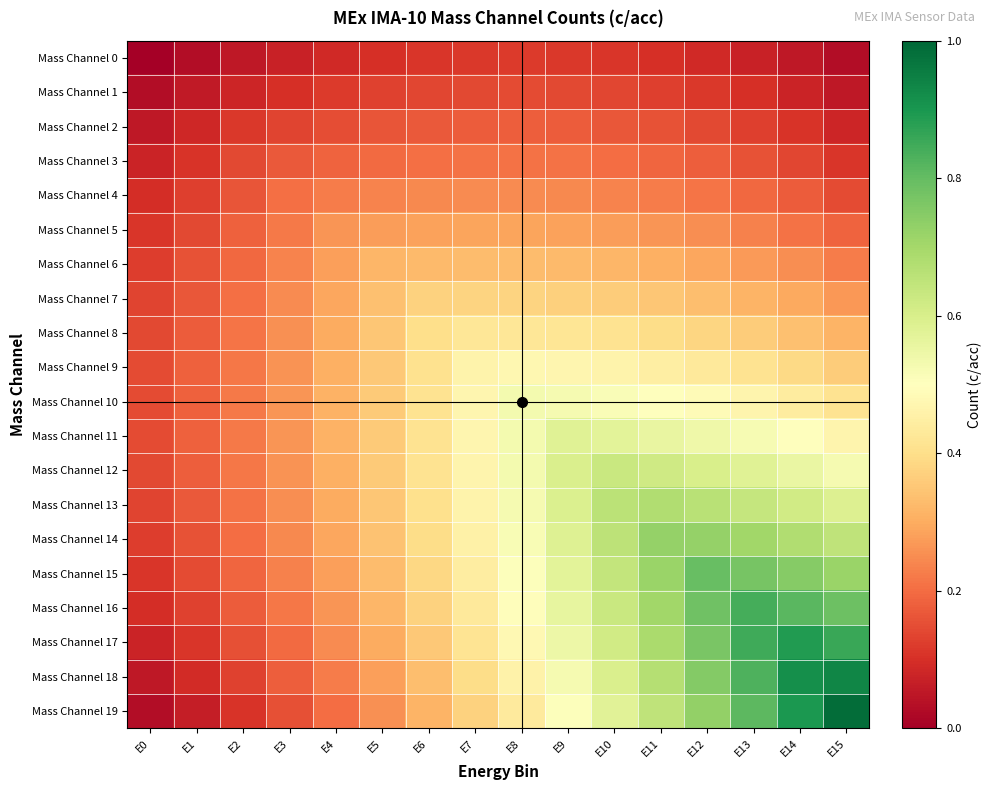

Reading left to right, list all the values displayed in this chart.

Mass Channel 0: E0=0.0	E1=0.0	E2=0.1	E3=0.1	E4=0.1	E5=0.1	E6=0.1	E7=0.1	E8=0.1	E9=0.1	E10=0.1	E11=0.1	E12=0.1	E13=0.1	E14=0.1	E15=0.0
Mass Channel 1: E0=0.0	E1=0.1	E2=0.1	E3=0.1	E4=0.1	E5=0.1	E6=0.1	E7=0.1	E8=0.1	E9=0.1	E10=0.1	E11=0.1	E12=0.1	E13=0.1	E14=0.1	E15=0.1
Mass Channel 2: E0=0.1	E1=0.1	E2=0.1	E3=0.1	E4=0.1	E5=0.2	E6=0.2	E7=0.2	E8=0.2	E9=0.2	E10=0.2	E11=0.2	E12=0.1	E13=0.1	E14=0.1	E15=0.1
Mass Channel 3: E0=0.1	E1=0.1	E2=0.1	E3=0.2	E4=0.2	E5=0.2	E6=0.2	E7=0.2	E8=0.2	E9=0.2	E10=0.2	E11=0.2	E12=0.2	E13=0.2	E14=0.1	E15=0.1
Mass Channel 4: E0=0.1	E1=0.1	E2=0.2	E3=0.2	E4=0.2	E5=0.2	E6=0.2	E7=0.2	E8=0.2	E9=0.2	E10=0.2	E11=0.2	E12=0.2	E13=0.2	E14=0.2	E15=0.1
Mass Channel 5: E0=0.1	E1=0.1	E2=0.2	E3=0.2	E4=0.3	E5=0.3	E6=0.3	E7=0.3	E8=0.3	E9=0.3	E10=0.3	E11=0.3	E12=0.2	E13=0.2	E14=0.2	E15=0.2
Mass Channel 6: E0=0.1	E1=0.2	E2=0.2	E3=0.2	E4=0.3	E5=0.3	E6=0.3	E7=0.3	E8=0.3	E9=0.3	E10=0.3	E11=0.3	E12=0.3	E13=0.3	E14=0.2	E15=0.2
Mass Channel 7: E0=0.1	E1=0.2	E2=0.2	E3=0.2	E4=0.3	E5=0.3	E6=0.4	E7=0.4	E8=0.4	E9=0.4	E10=0.4	E11=0.4	E12=0.3	E13=0.3	E14=0.3	E15=0.3
Mass Channel 8: E0=0.1	E1=0.2	E2=0.2	E3=0.3	E4=0.3	E5=0.3	E6=0.4	E7=0.4	E8=0.4	E9=0.4	E10=0.4	E11=0.4	E12=0.4	E13=0.4	E14=0.3	E15=0.3
Mass Channel 9: E0=0.1	E1=0.2	E2=0.2	E3=0.3	E4=0.3	E5=0.4	E6=0.4	E7=0.5	E8=0.5	E9=0.5	E10=0.5	E11=0.4	E12=0.4	E13=0.4	E14=0.4	E15=0.4
Mass Channel 10: E0=0.1	E1=0.2	E2=0.2	E3=0.3	E4=0.3	E5=0.4	E6=0.4	E7=0.5	E8=0.5	E9=0.5	E10=0.5	E11=0.5	E12=0.5	E13=0.5	E14=0.4	E15=0.4
Mass Channel 11: E0=0.1	E1=0.2	E2=0.2	E3=0.3	E4=0.3	E5=0.4	E6=0.4	E7=0.5	E8=0.5	E9=0.6	E10=0.6	E11=0.6	E12=0.5	E13=0.5	E14=0.5	E15=0.5
Mass Channel 12: E0=0.1	E1=0.2	E2=0.2	E3=0.3	E4=0.3	E5=0.4	E6=0.4	E7=0.5	E8=0.5	E9=0.6	E10=0.6	E11=0.6	E12=0.6	E13=0.6	E14=0.6	E15=0.5
Mass Channel 13: E0=0.1	E1=0.2	E2=0.2	E3=0.3	E4=0.3	E5=0.4	E6=0.4	E7=0.5	E8=0.5	E9=0.6	E10=0.7	E11=0.7	E12=0.7	E13=0.6	E14=0.6	E15=0.6
Mass Channel 14: E0=0.1	E1=0.2	E2=0.2	E3=0.2	E4=0.3	E5=0.3	E6=0.4	E7=0.5	E8=0.5	E9=0.6	E10=0.7	E11=0.7	E12=0.7	E13=0.7	E14=0.7	E15=0.7
Mass Channel 15: E0=0.1	E1=0.1	E2=0.2	E3=0.2	E4=0.3	E5=0.3	E6=0.4	E7=0.4	E8=0.5	E9=0.6	E10=0.6	E11=0.7	E12=0.8	E13=0.8	E14=0.7	E15=0.7
Mass Channel 16: E0=0.1	E1=0.1	E2=0.2	E3=0.2	E4=0.3	E5=0.3	E6=0.4	E7=0.4	E8=0.5	E9=0.6	E10=0.6	E11=0.7	E12=0.8	E13=0.8	E14=0.8	E15=0.8
Mass Channel 17: E0=0.1	E1=0.1	E2=0.2	E3=0.2	E4=0.2	E5=0.3	E6=0.4	E7=0.4	E8=0.5	E9=0.5	E10=0.6	E11=0.7	E12=0.8	E13=0.8	E14=0.9	E15=0.9
Mass Channel 18: E0=0.1	E1=0.1	E2=0.1	E3=0.2	E4=0.2	E5=0.3	E6=0.3	E7=0.4	E8=0.5	E9=0.5	E10=0.6	E11=0.7	E12=0.8	E13=0.8	E14=0.9	E15=0.9
Mass Channel 19: E0=0.0	E1=0.1	E2=0.1	E3=0.2	E4=0.2	E5=0.3	E6=0.3	E7=0.4	E8=0.4	E9=0.5	E10=0.6	E11=0.7	E12=0.7	E13=0.8	E14=0.9	E15=1.0